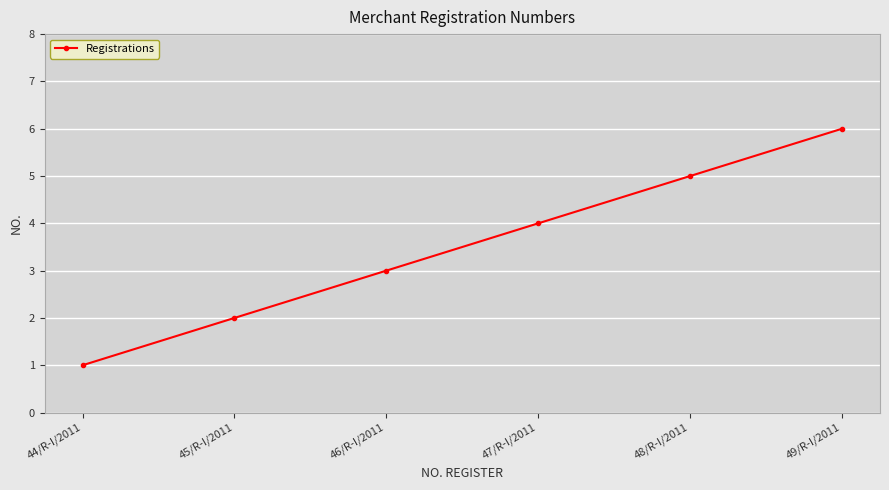

Does the chart display data point markers on the line(s)?

Yes